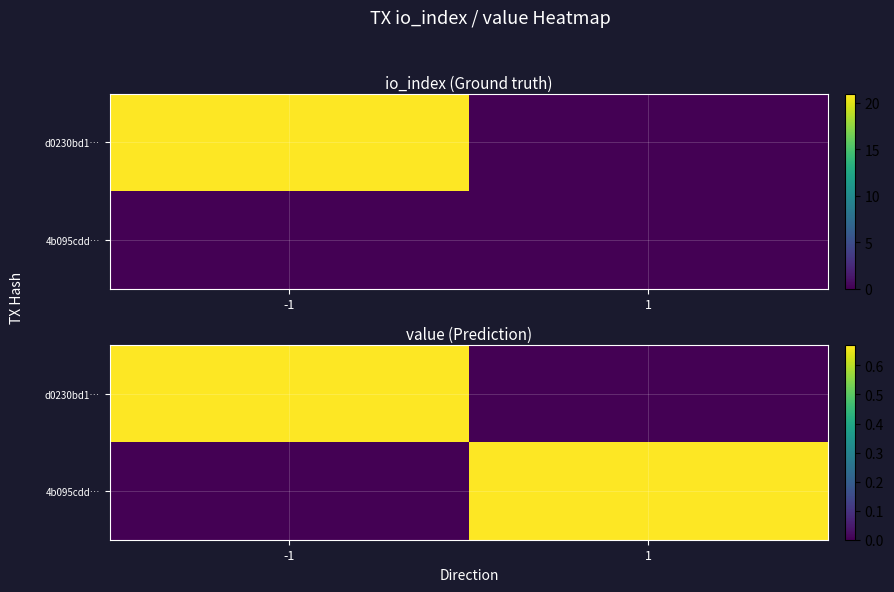

Which series has the widest spread of values?

d0230bd1…